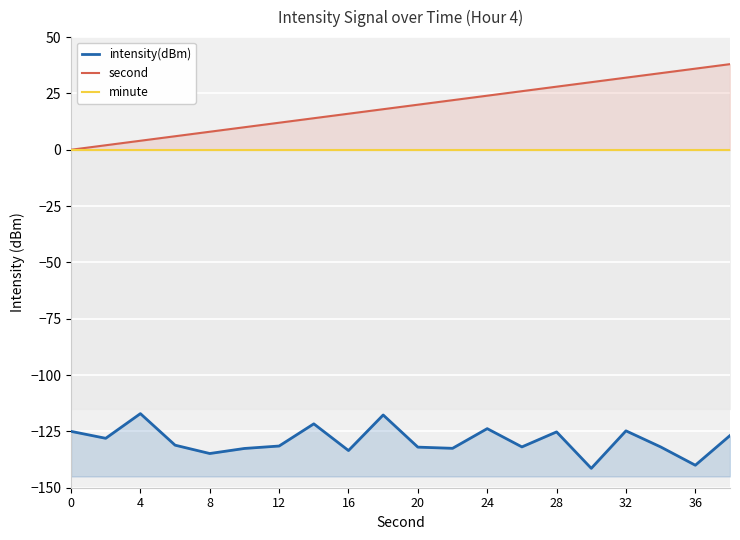

What is the difference between the maximum and second lowest values in the second series?

36.0